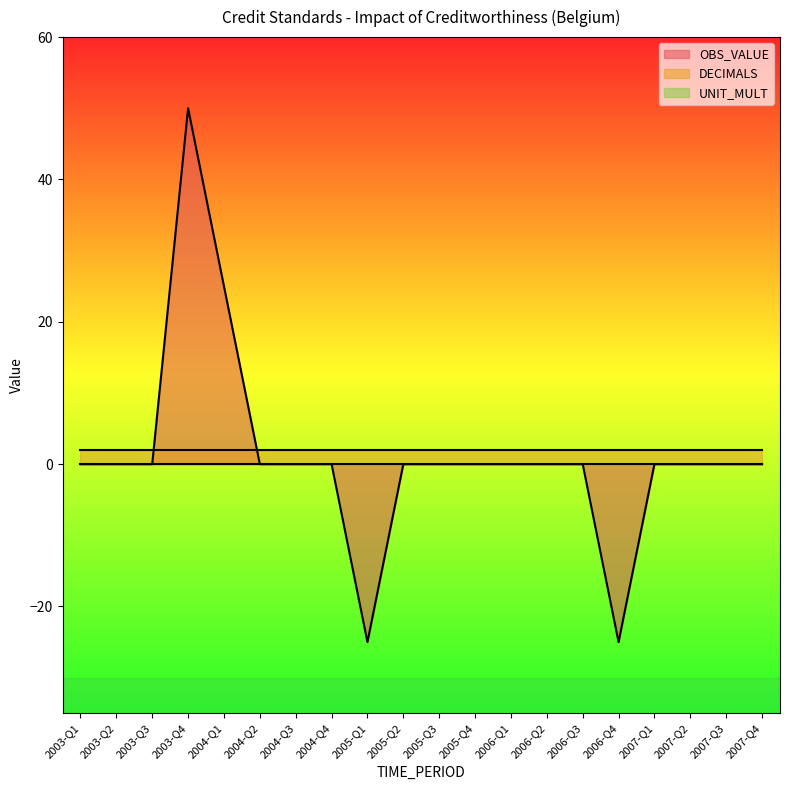

Which has a higher value, 2007-Q1 or 2005-Q4?

2007-Q1